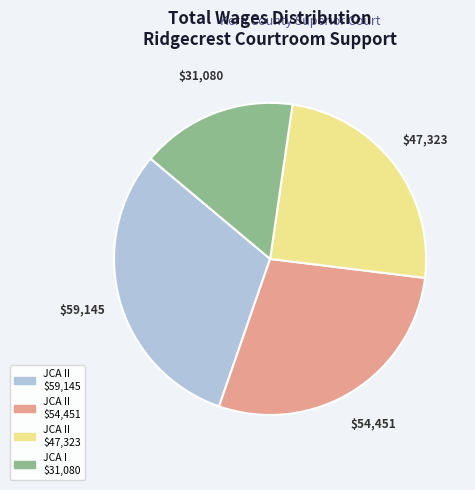

Is there a majority slice in this chart?

No